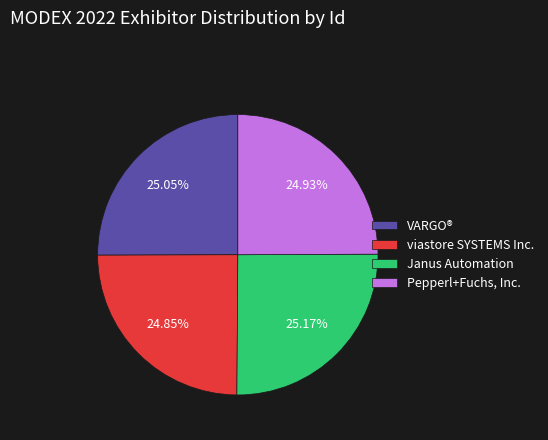

To the nearest percent, what is the average slice percentage?

25%